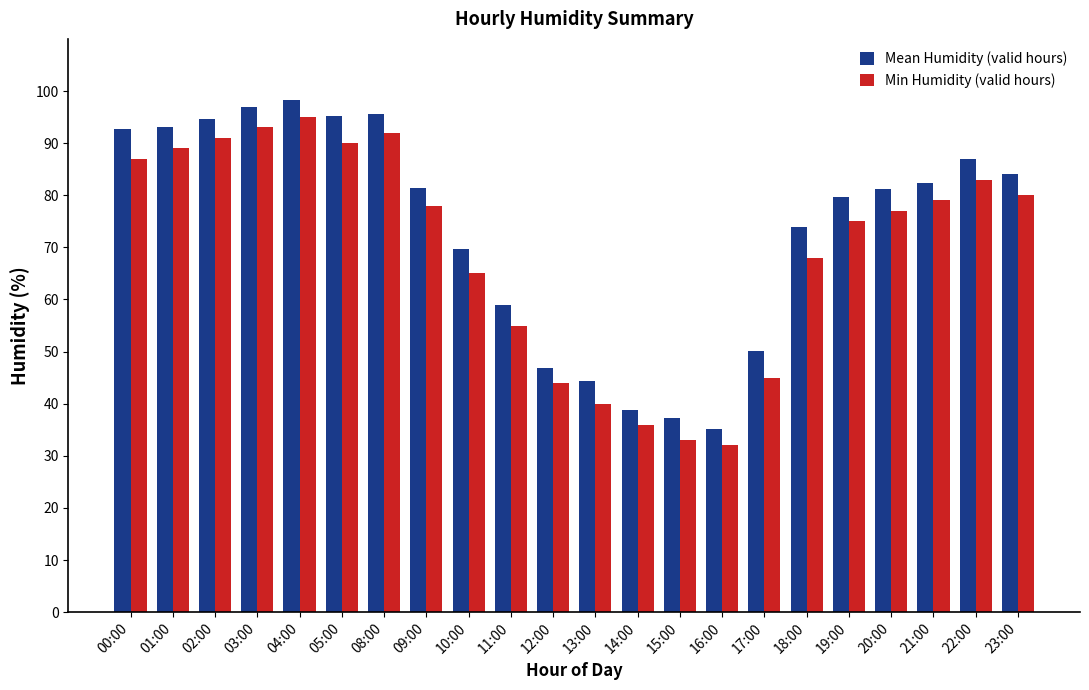

True or false: Min Humidity (valid hours) has a value of 80.0 at 23:00.

True